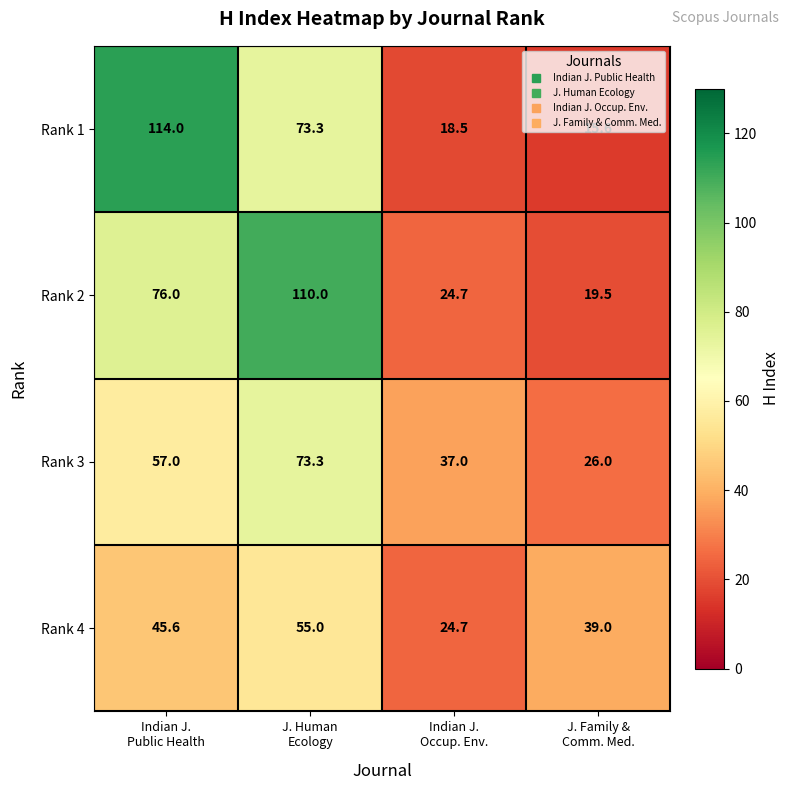

Count the Rank 4 values in the range 39 to 55.

3